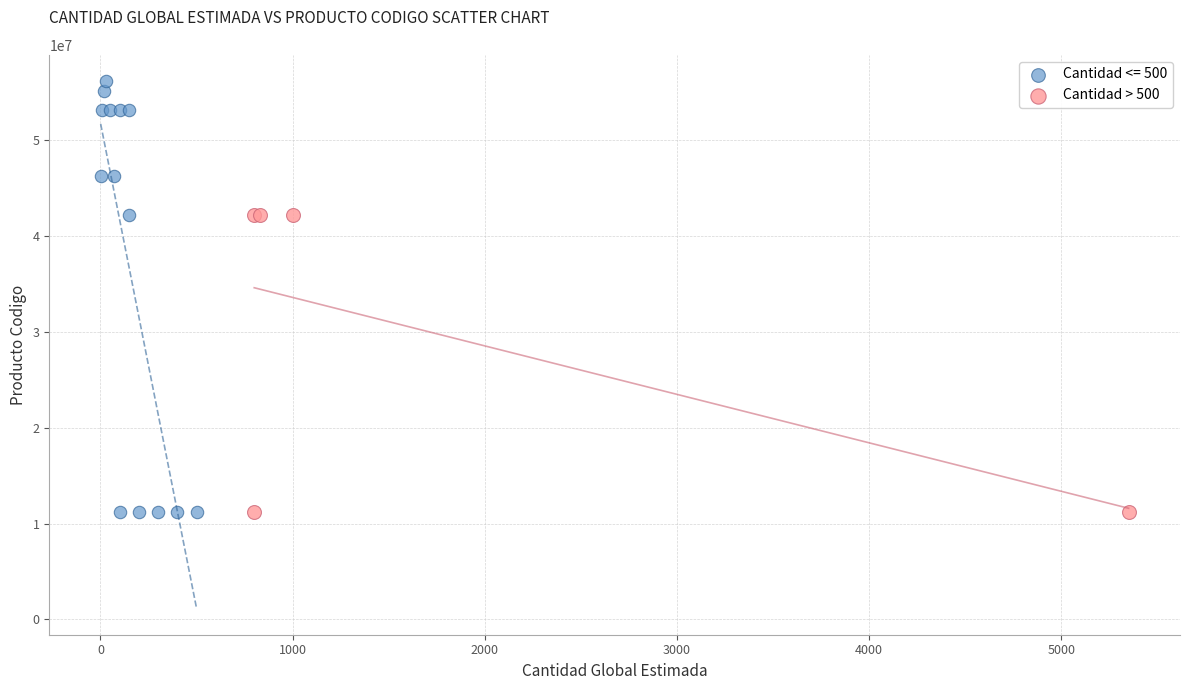

Which series reaches the maximum Y coordinate?

Cantidad <= 500